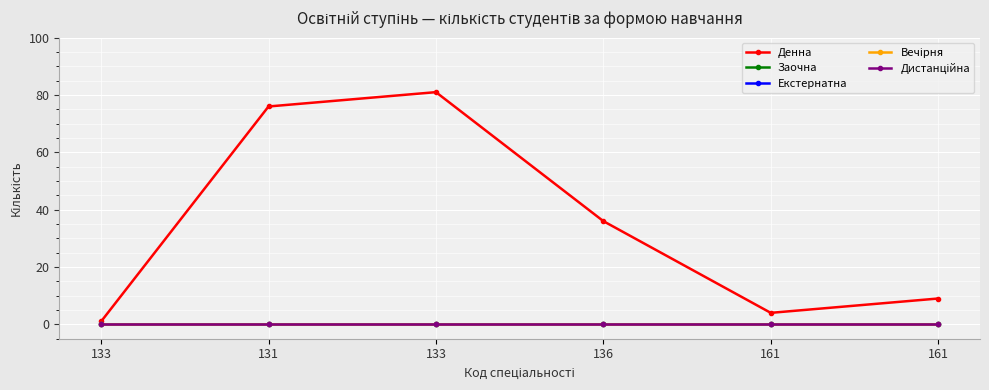

Between 133 and 133, which series saw the biggest shift?

Денна